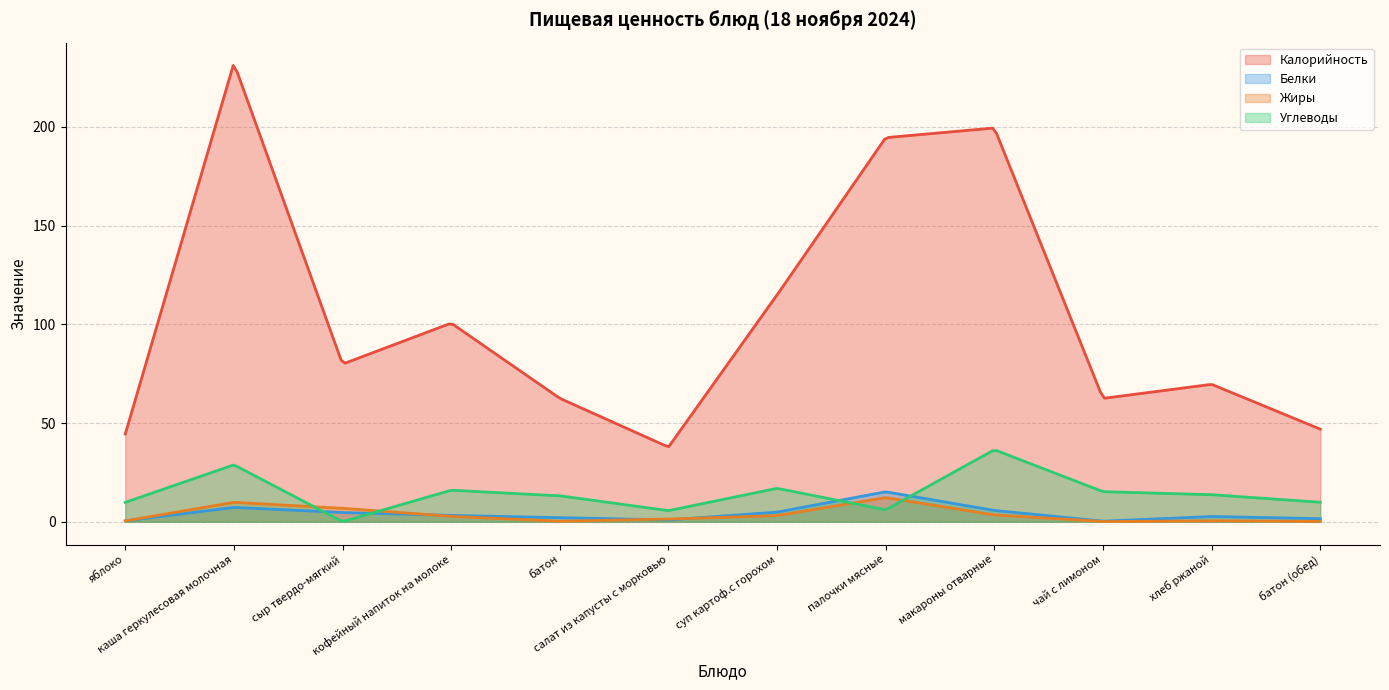

Rank the series by their maximum value, from lowest to highest.

Жиры, Белки, Углеводы, Калорийность